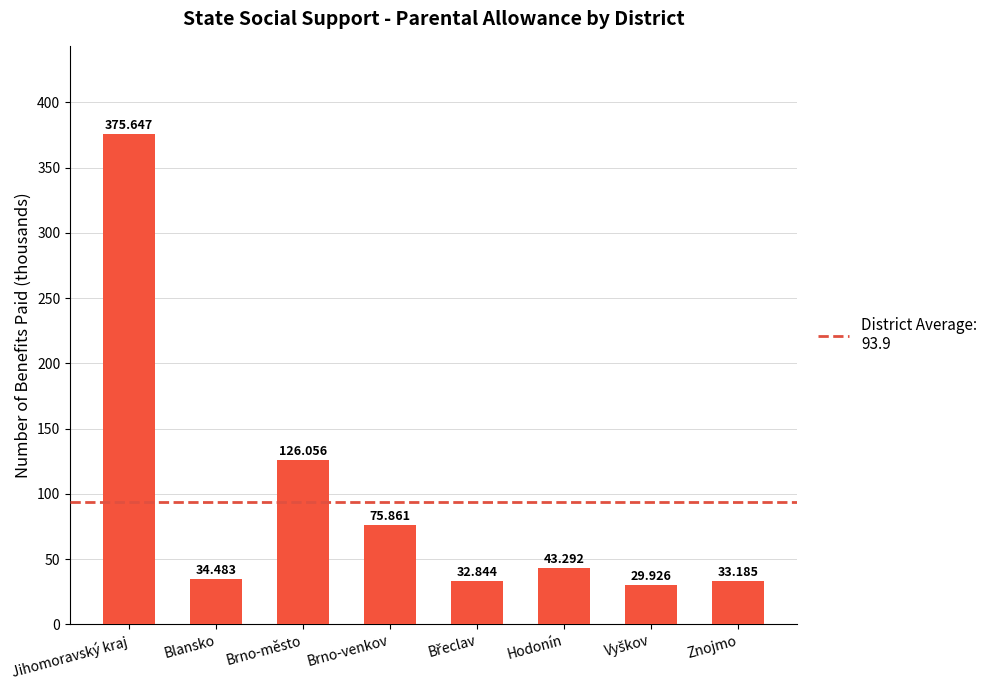

What is the smallest value displayed?

29.9